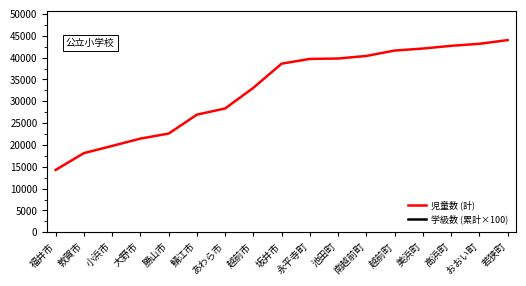

At how many categories does at least one series exceed 171429?

7